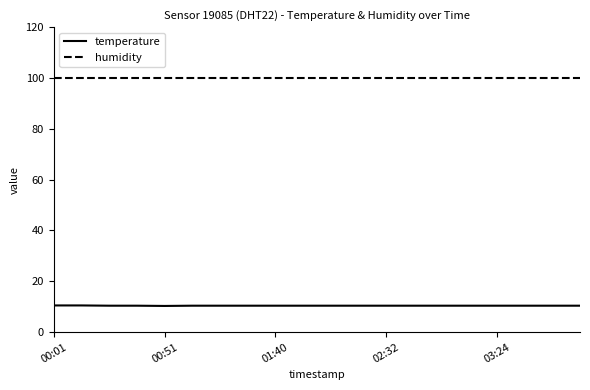

Rank the series by their average value, from highest to lowest.

humidity, temperature